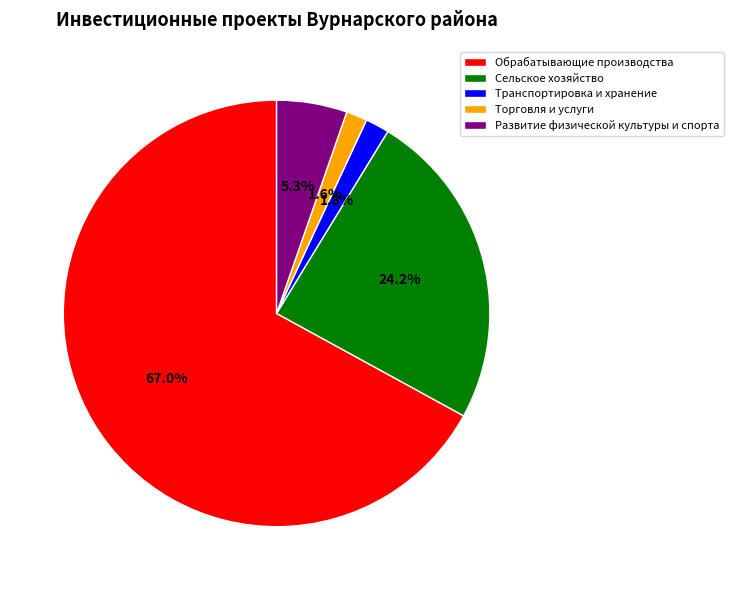

Count the number of slices in the pie.

5